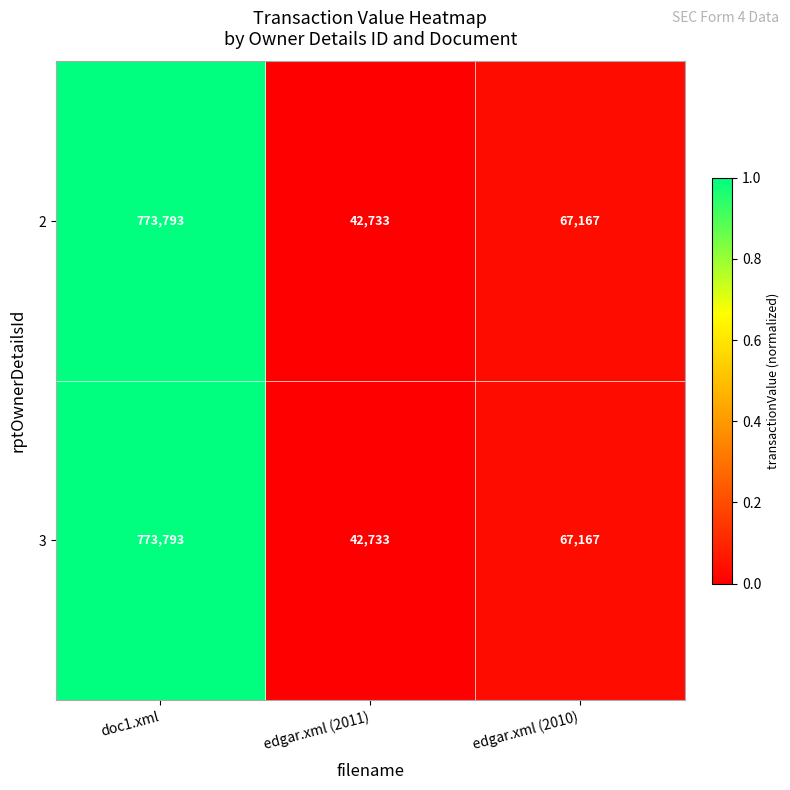

What is the total value across all series at edgar.xml (2010)?

134334